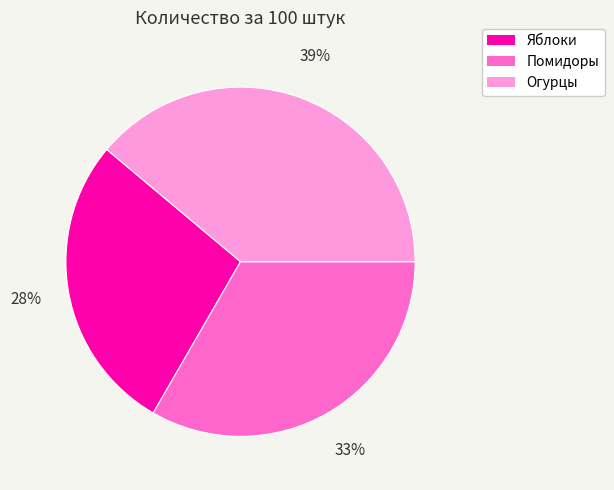

Which category has the biggest portion of the pie?

Огурцы